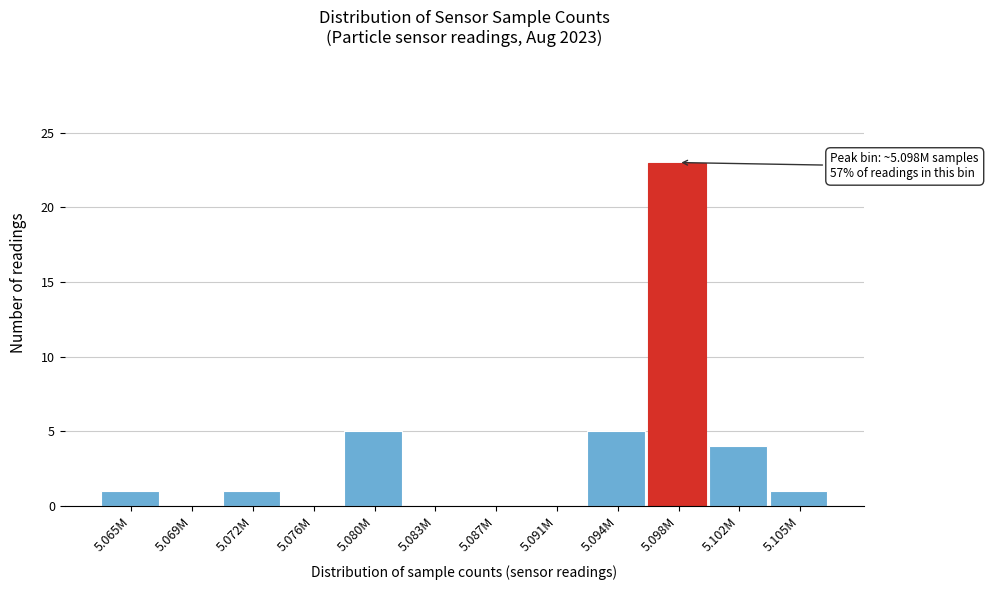

Reading left to right, transcribe all the data shown in this chart.

5.065M=1	5.069M=0	5.072M=1	5.076M=0	5.080M=5	5.083M=0	5.087M=0	5.091M=0	5.094M=5	5.098M=23	5.102M=4	5.105M=1